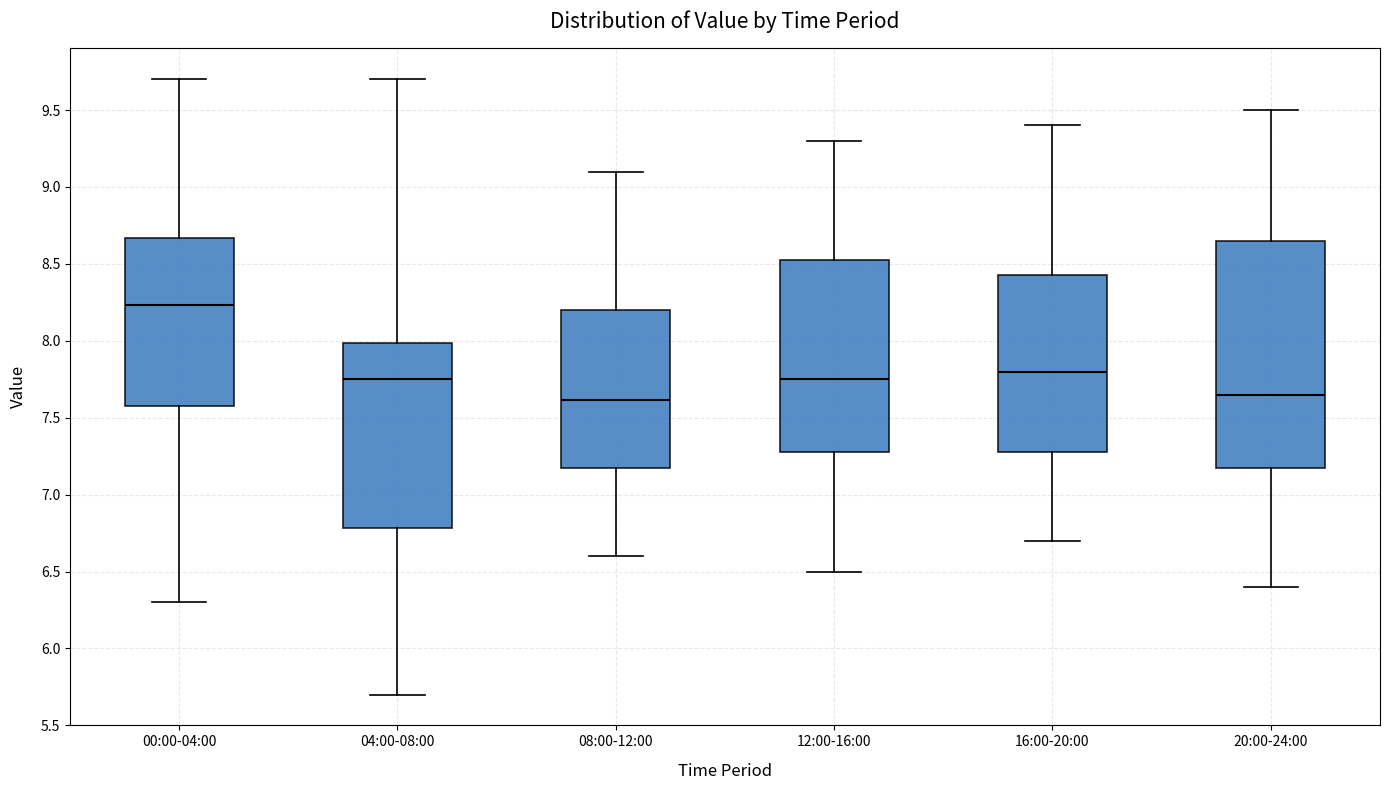

Reading left to right, transcribe this box plot: for each box, give where its median line is, the range the box spans, and where its two whiskers end, as read against the y-axis. The values are not printed on the chart, so give them approximately, as read against the axis.

00:00-04:00: median 8.25, box 7.60 to 8.65, whiskers 6.30 to 9.70
04:00-08:00: median 7.75, box 6.80 to 8.00, whiskers 5.70 to 9.70
08:00-12:00: median 7.60, box 7.20 to 8.20, whiskers 6.60 to 9.10
12:00-16:00: median 7.75, box 7.30 to 8.55, whiskers 6.50 to 9.30
16:00-20:00: median 7.80, box 7.30 to 8.45, whiskers 6.70 to 9.40
20:00-24:00: median 7.65, box 7.20 to 8.65, whiskers 6.40 to 9.50